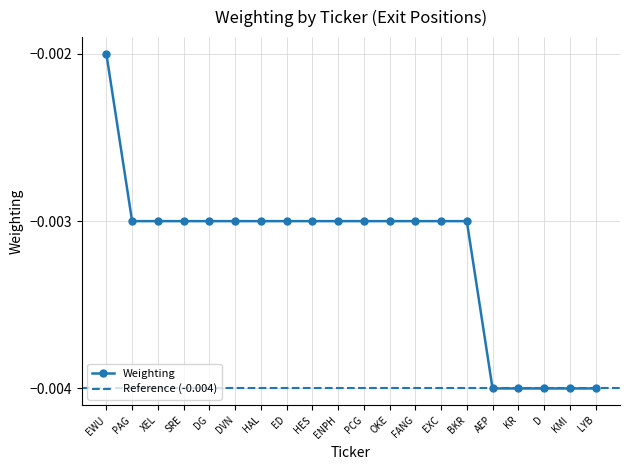

Where is the data nearest to the value 0?

EWU